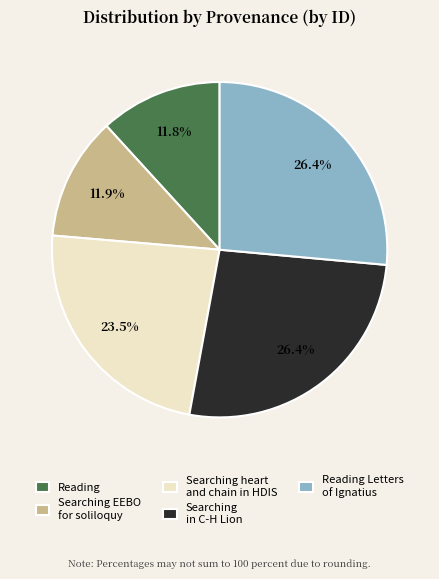

Is the sum of Reading and Searching in C-H Lion greater than half?

No